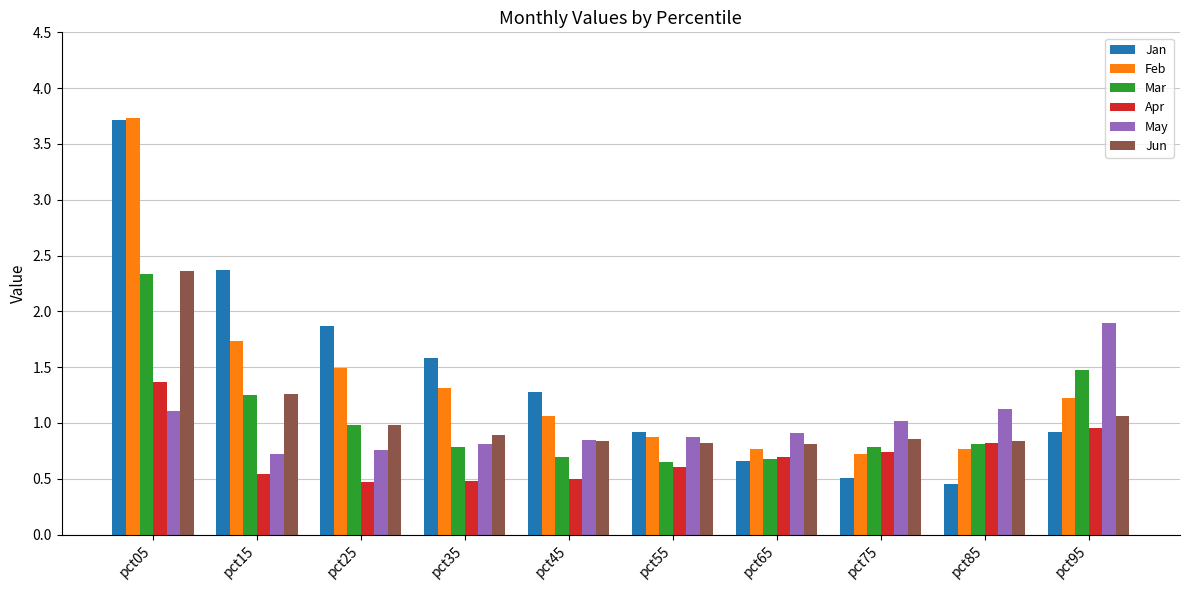

Which series has the largest total across all categories?

Jan